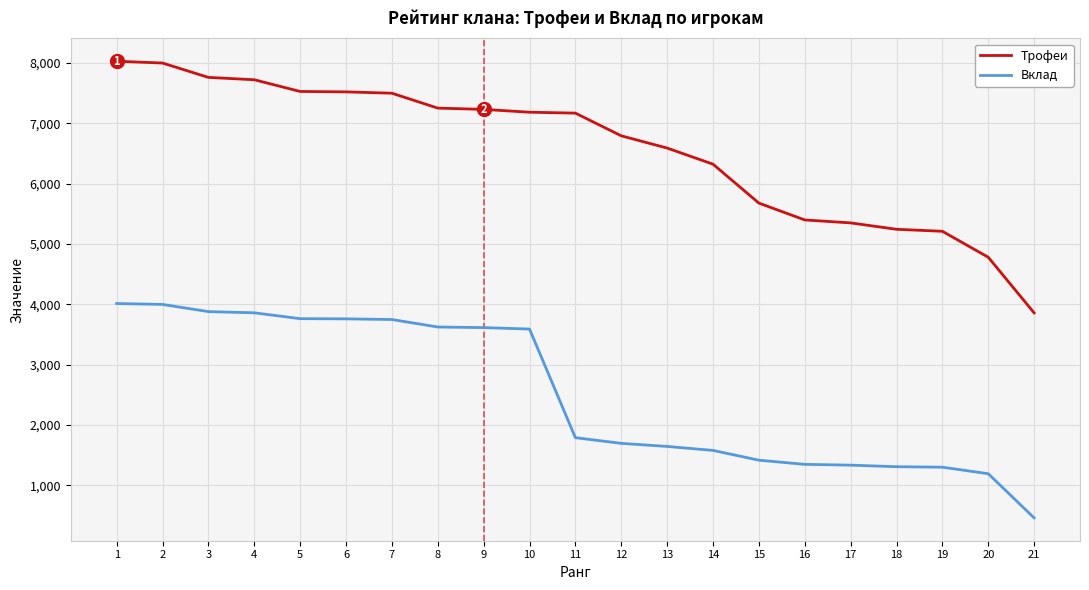

What are all the series names shown in the legend?

Трофеи, Вклад